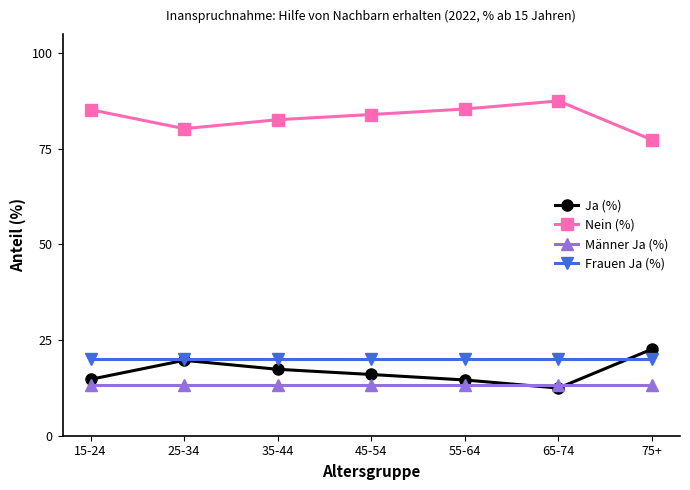

The value of Nein (%) at 25-34 is 43.6. True or false?

False